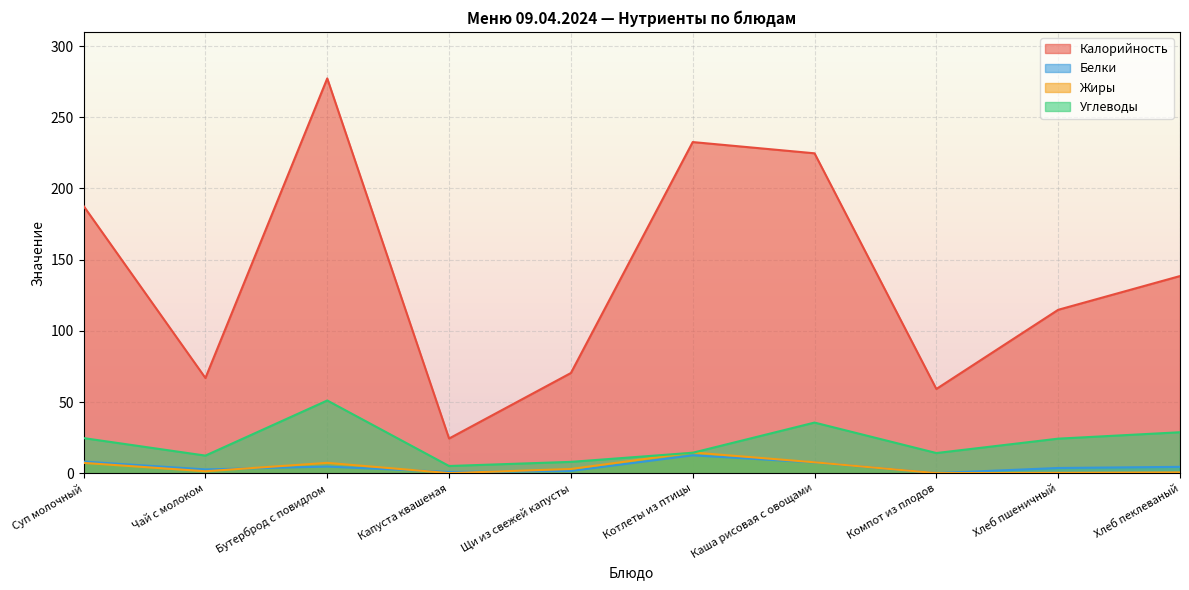

True or false: Белки and Калорийность cross at least once.

False